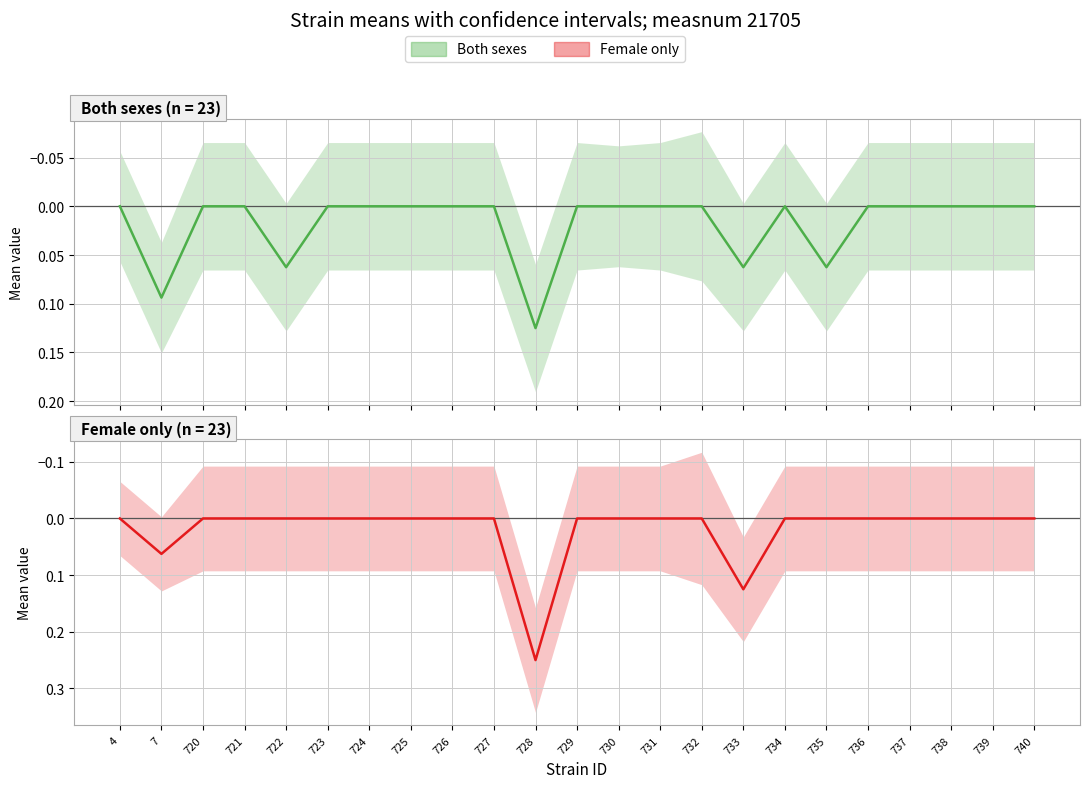

Reading left to right, extract all data points from this chart.

both: 4=0.0	7=0.1	720=0.0	721=0.0	722=0.1	723=0.0	724=0.0	725=0.0	726=0.0	727=0.0	728=0.1	729=0.0	730=0.0	731=0.0	732=0.0	733=0.1	734=0.0	735=0.1	736=0.0	737=0.0	738=0.0	739=0.0	740=0.0
f: 4=0.0	7=0.1	720=0.0	721=0.0	722=0.0	723=0.0	724=0.0	725=0.0	726=0.0	727=0.0	728=0.2	729=0.0	730=0.0	731=0.0	732=0.0	733=0.1	734=0.0	735=0.0	736=0.0	737=0.0	738=0.0	739=0.0	740=0.0